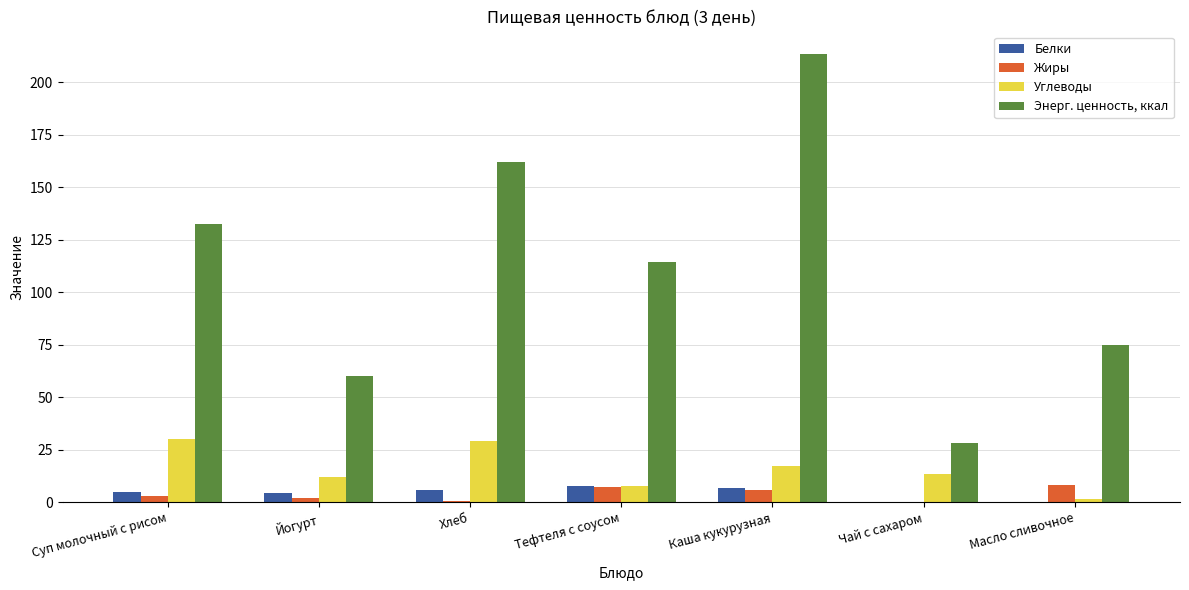

Which series changed the most between Суп молочный с рисом and Масло сливочное?

Энерг. ценность, ккал